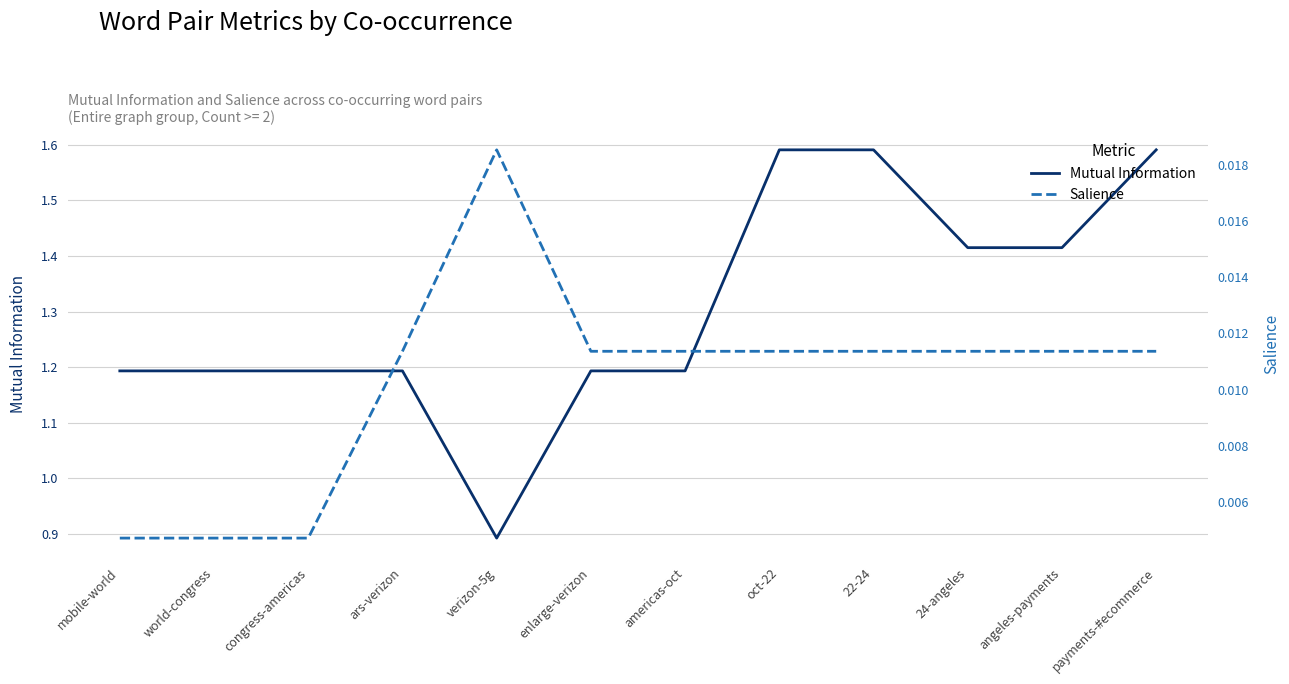

What is the total value across all series at mobile-world?

1.2